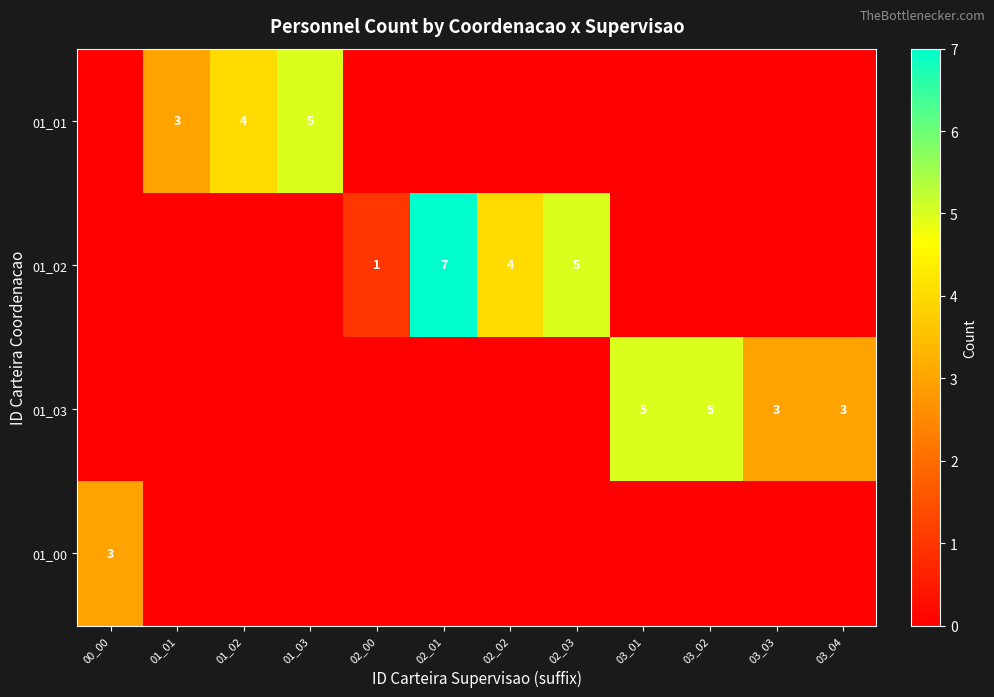

The row_3 series shows -2 at 03_03. True or false?

False